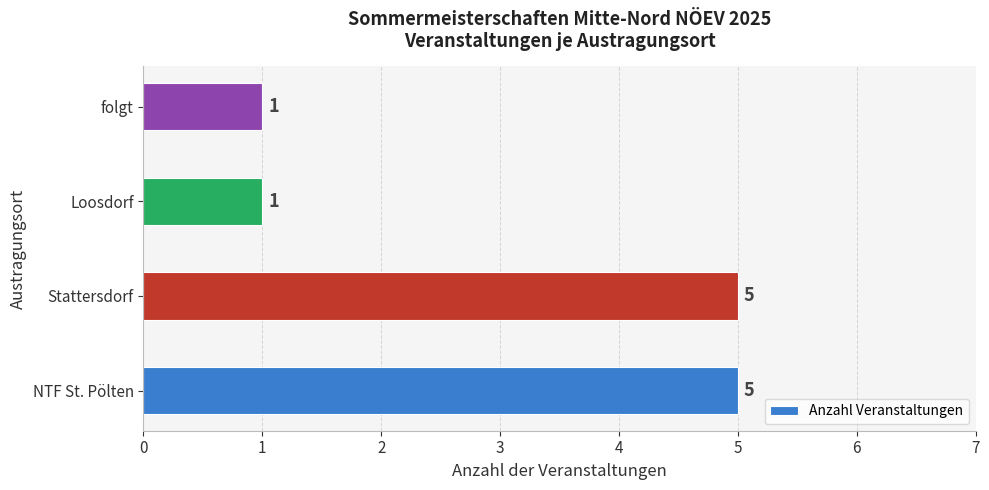

How many values are between 1 and 5?

4